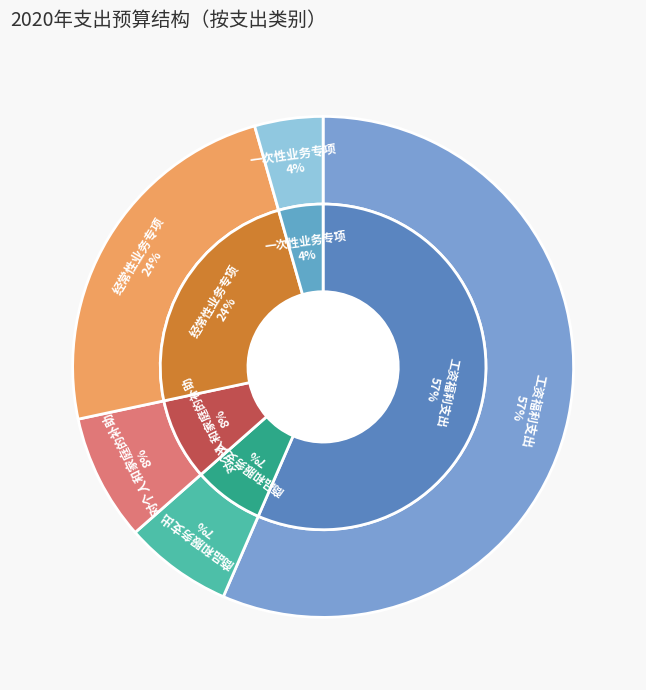

Rank the categories by value from lowest to highest.

一次性业务专项, 商品和服务支出, 对个人和家庭的补助, 经常性业务专项, 工资福利支出